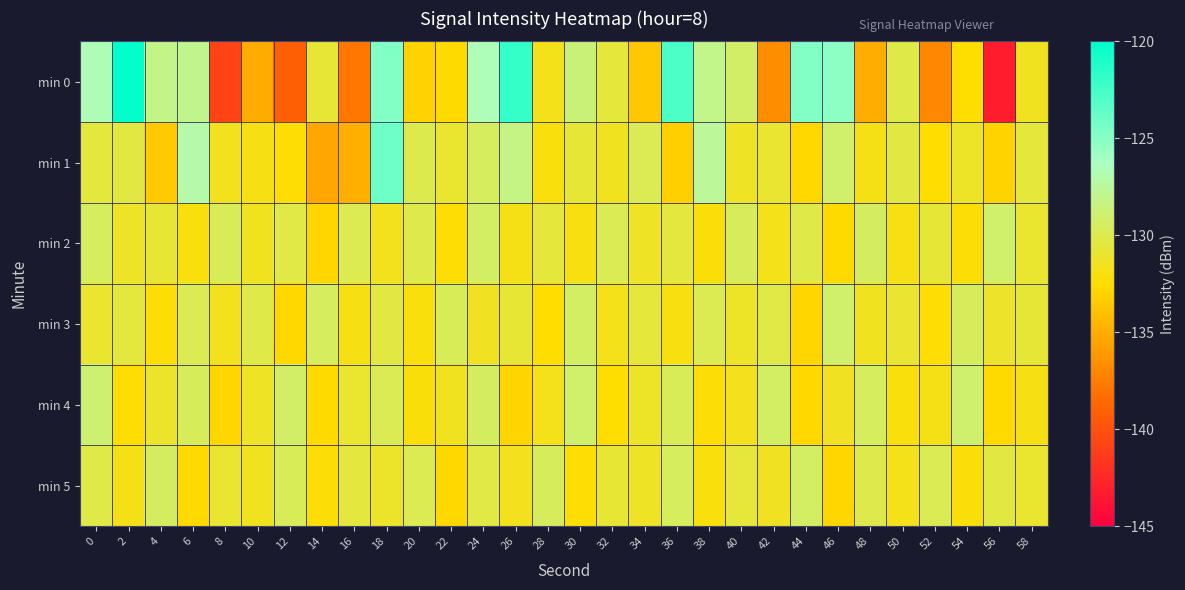

List the series in order of their peak value, lowest first.

min 5, min 2, min 3, min 4, min 1, min 0